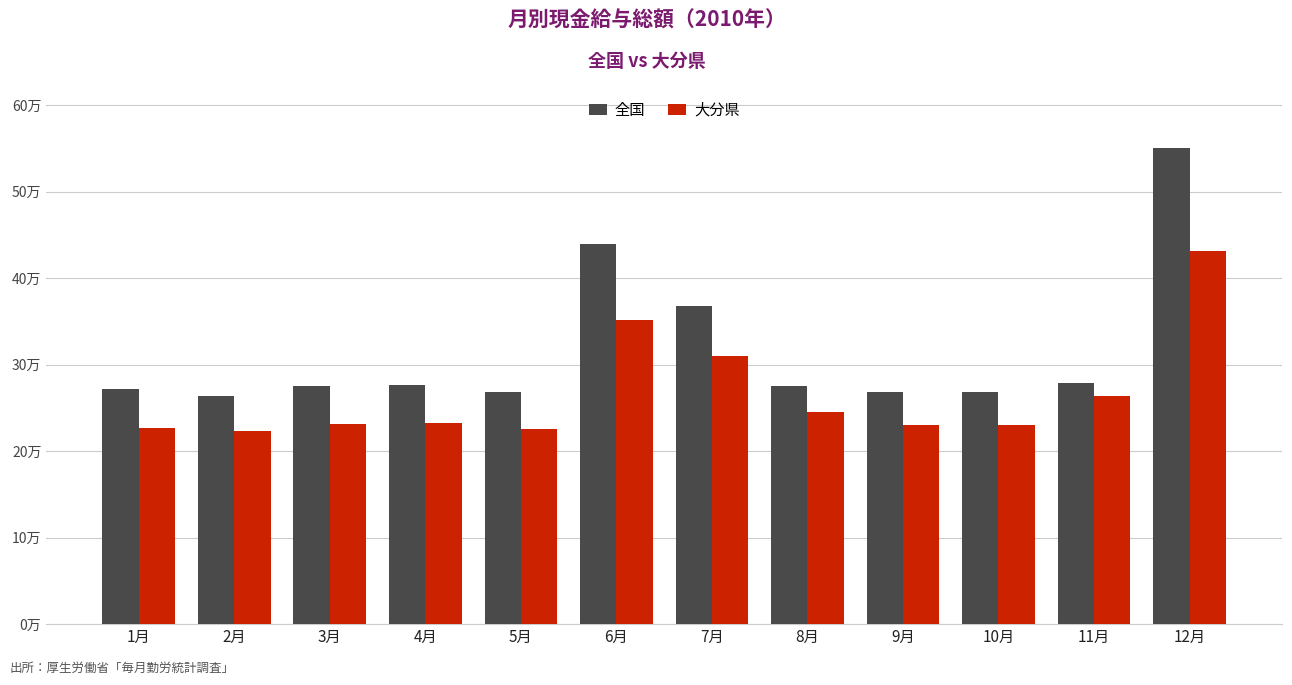

Which series has the largest range (max minus min)?

全国